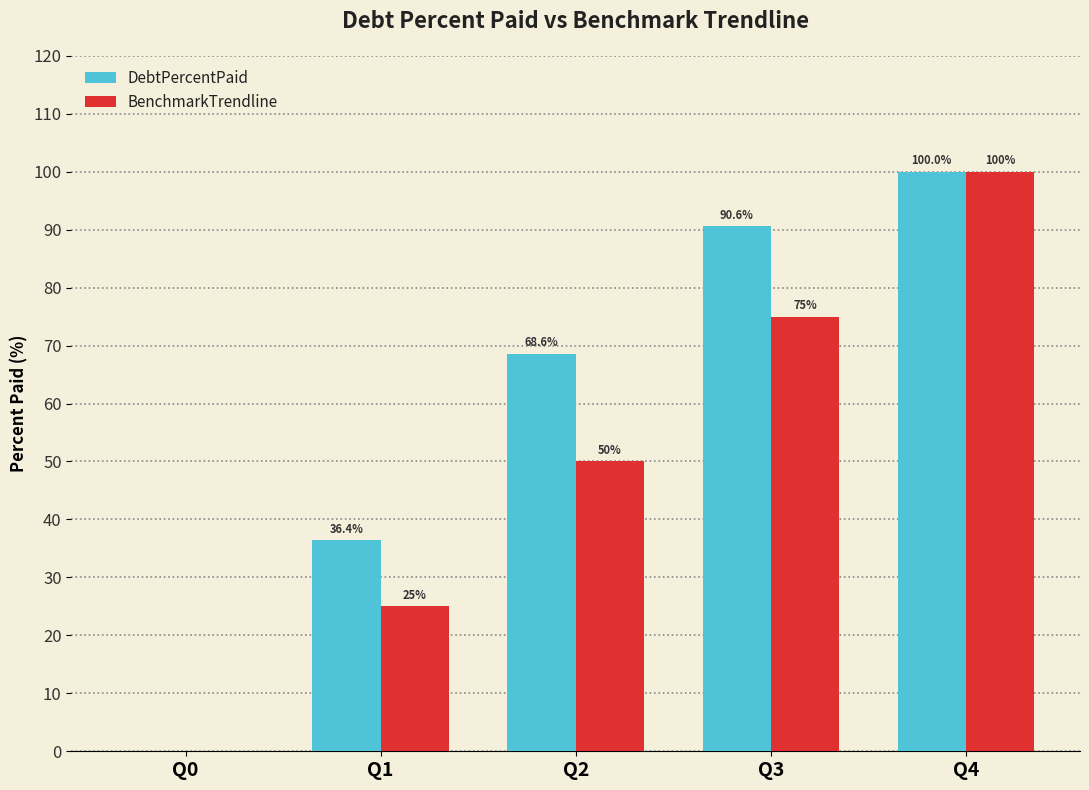

Is it true that BenchmarkTrendline equals 0.0 at Q0?

True